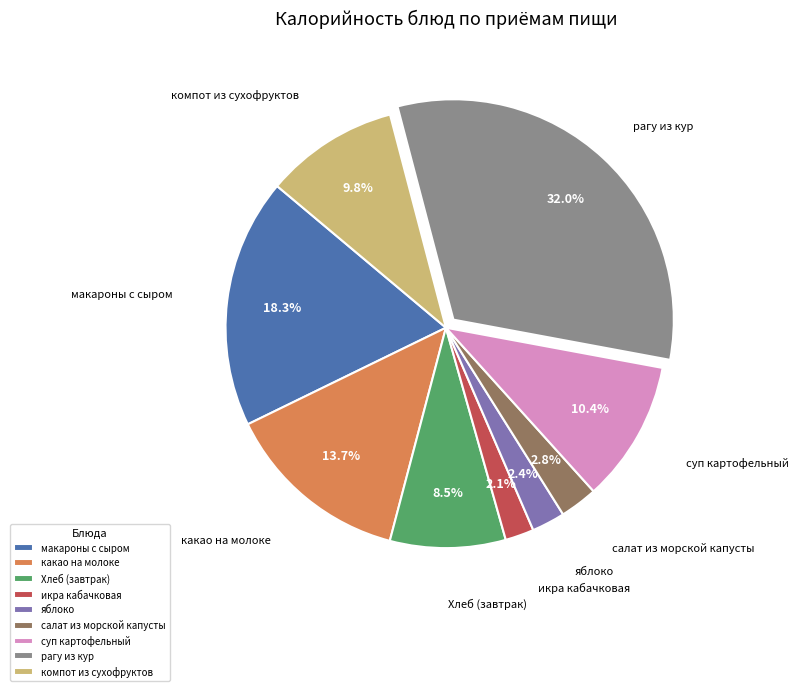

Approximately how many times larger is the value at компот из сухофруктов compared to суп картофельный?

0.9